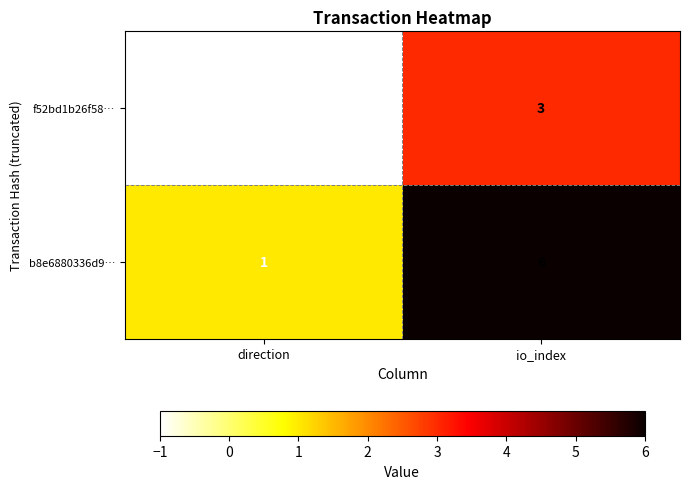

What is the difference between the b8e6880336d9… values at io_index and direction?

5